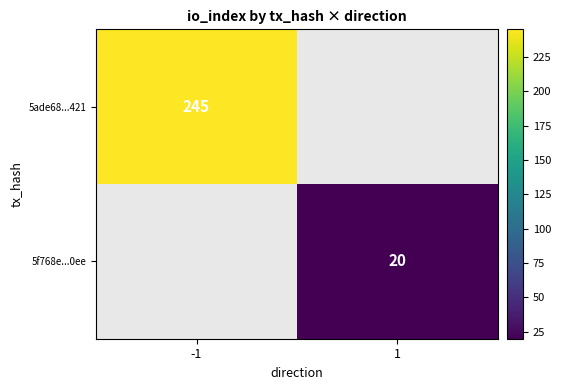

The 5ade68...421 series shows 245 at -1. True or false?

True